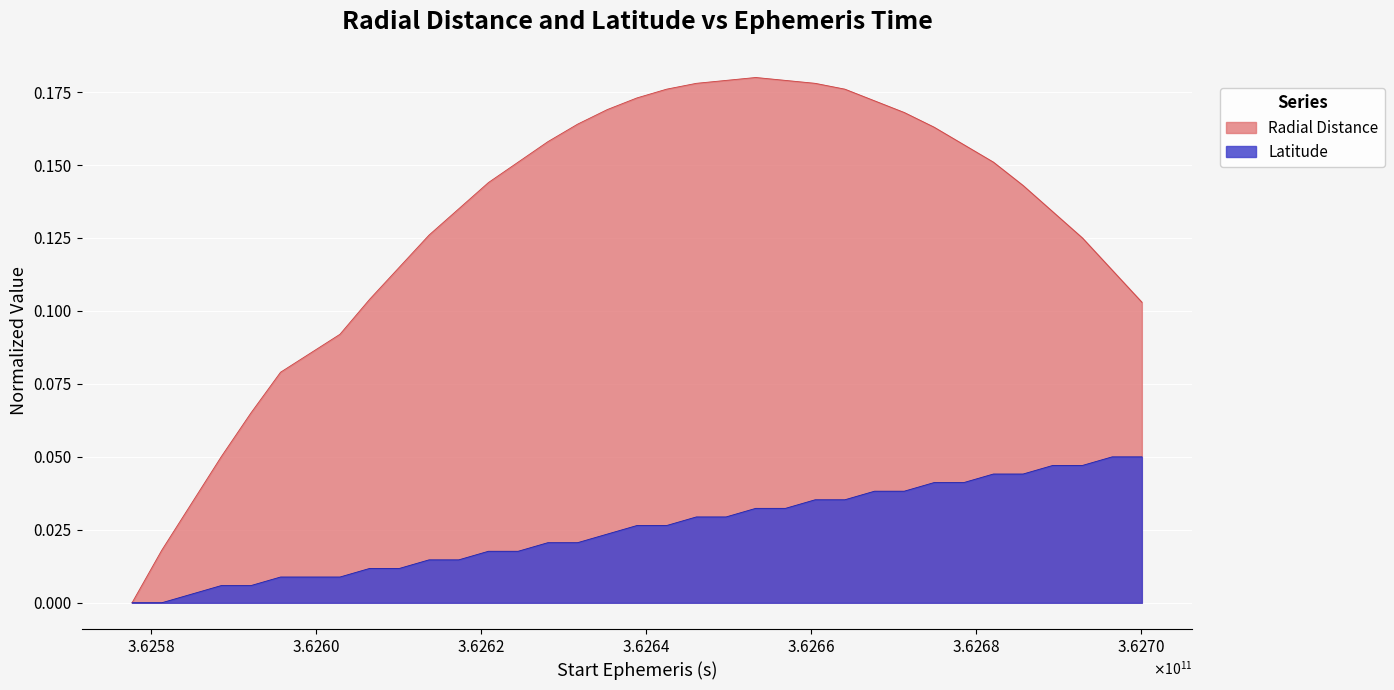

Rank the series by their average value, from lowest to highest.

Latitude, Radial Distance